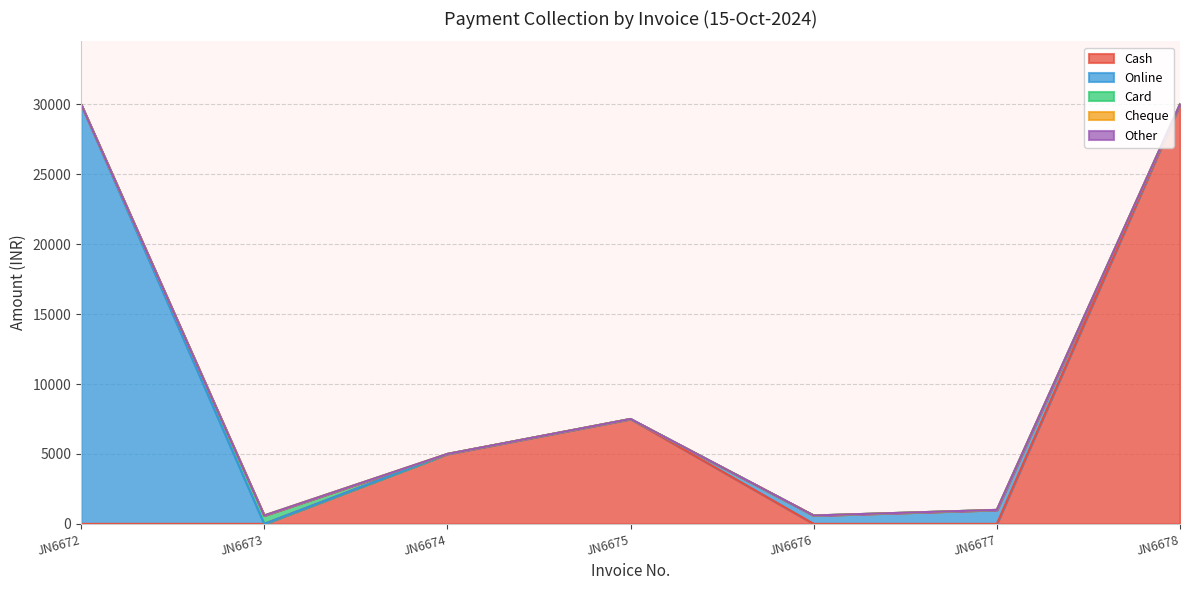

Is it true that Other equals 0 at JN6673?

True